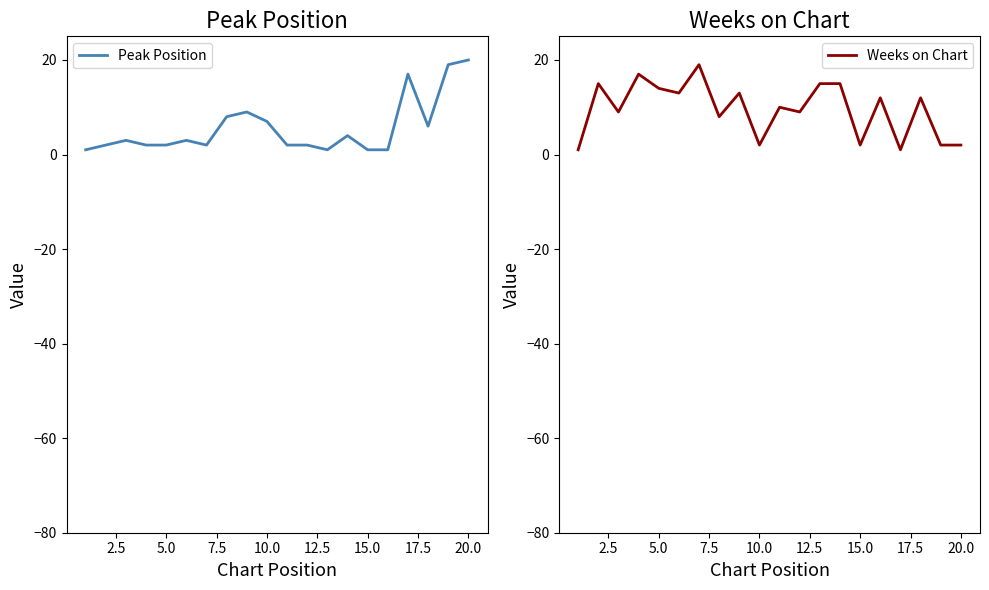

List the series in order of their peak value, lowest first.

Weeks on Chart, Peak Position